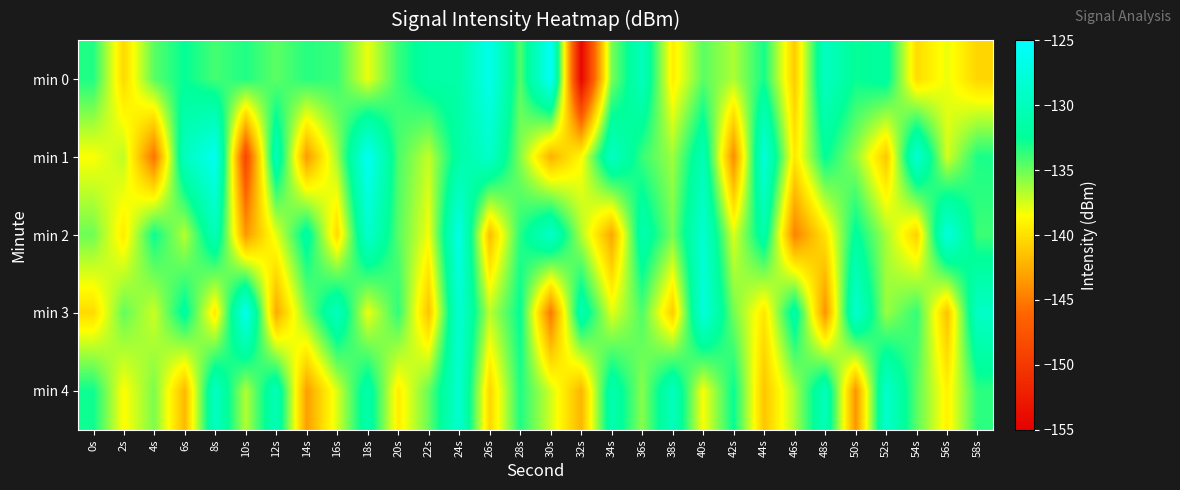

How many distinct data groups are displayed?

5